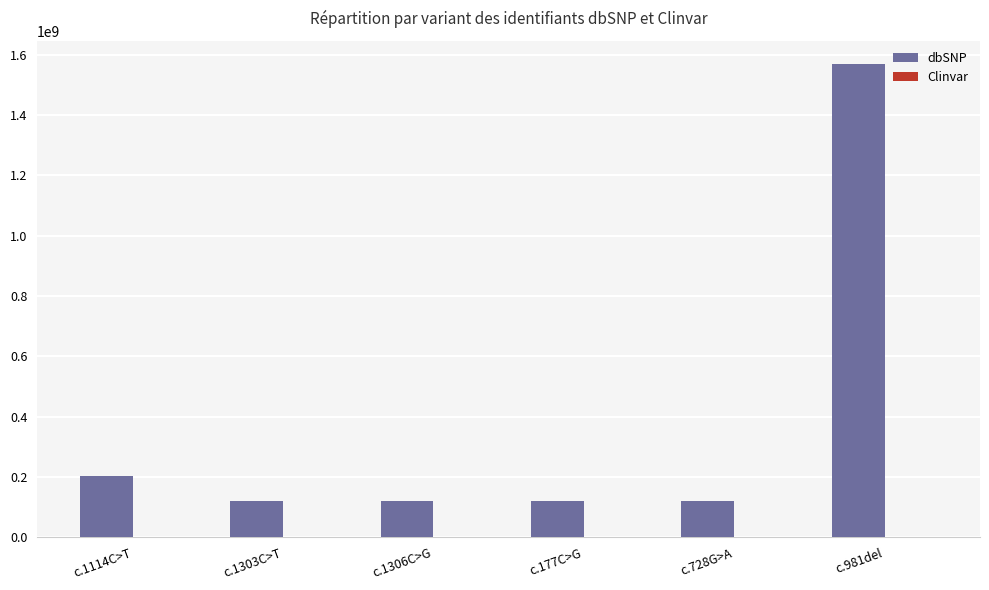

The value of dbSNP at c.1114C>T is 201129618. True or false?

True